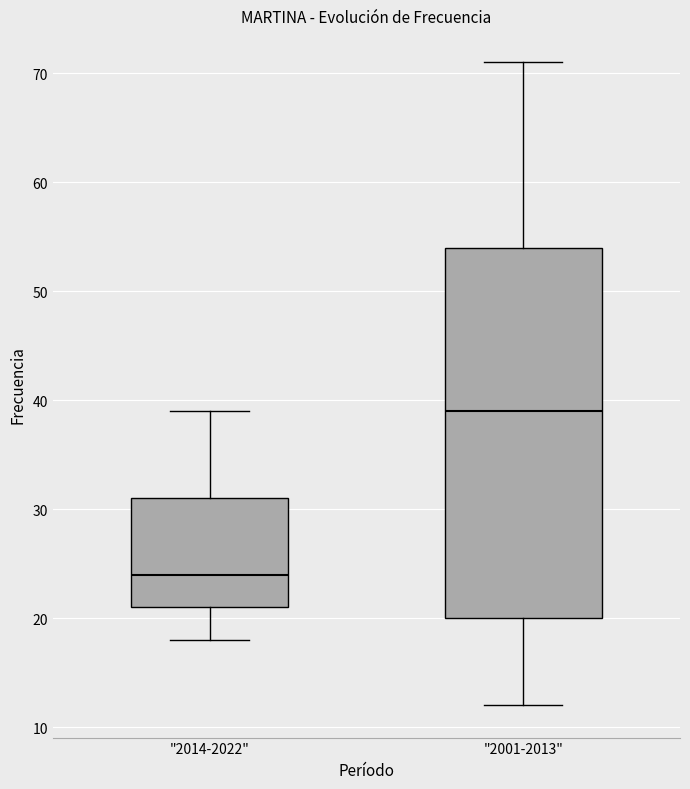

Reading left to right, read every box against the y-axis: the position of its median line, the range the box covers, and the ends of its whiskers. The values are not printed on the chart, so give them approximately, as read against the axis.

"2014-2022": median 24, box 21 to 31, whiskers 18 to 39
"2001-2013": median 39, box 20 to 54, whiskers 12 to 71